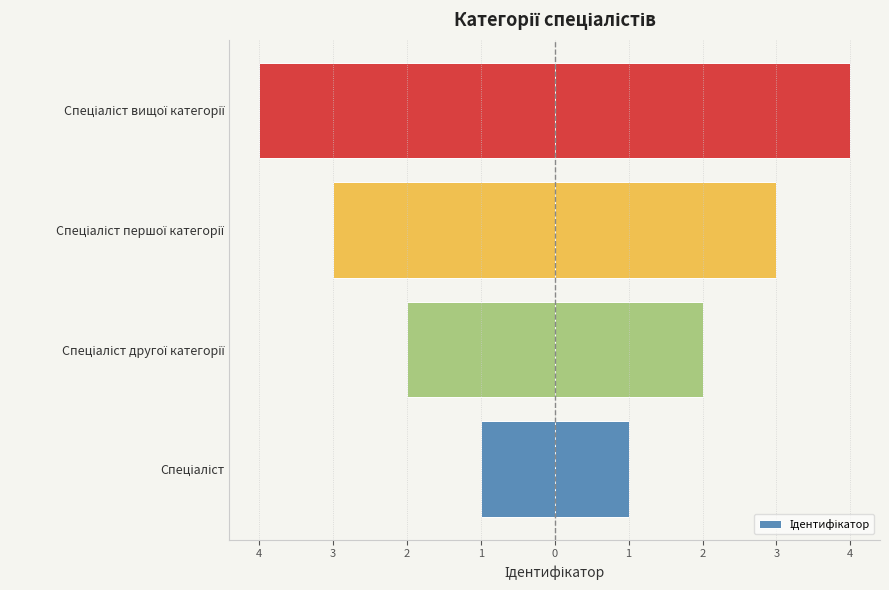

The value at Спеціаліст другої категорії is -3. True or false?

False